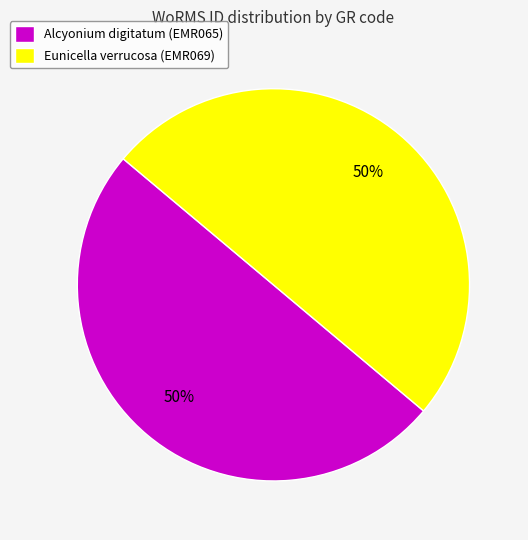

Approximately how many times larger is the value at Eunicella verrucosa (EMR069) compared to Alcyonium digitatum (EMR065)?

1.0